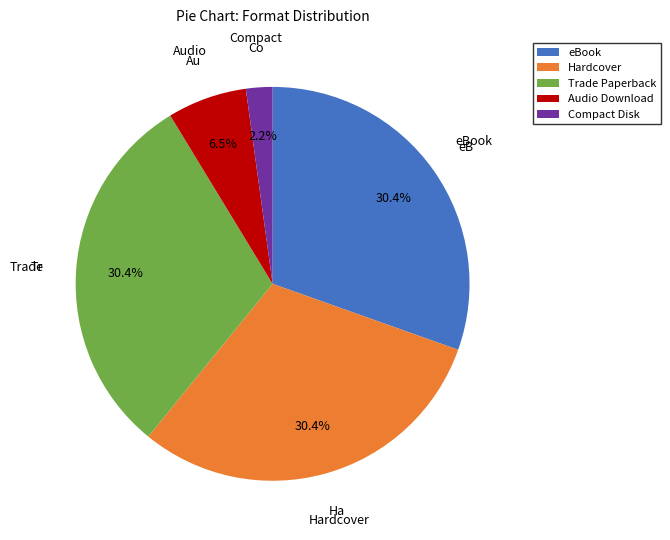

How much of the chart is everything except eBook?

69.6%